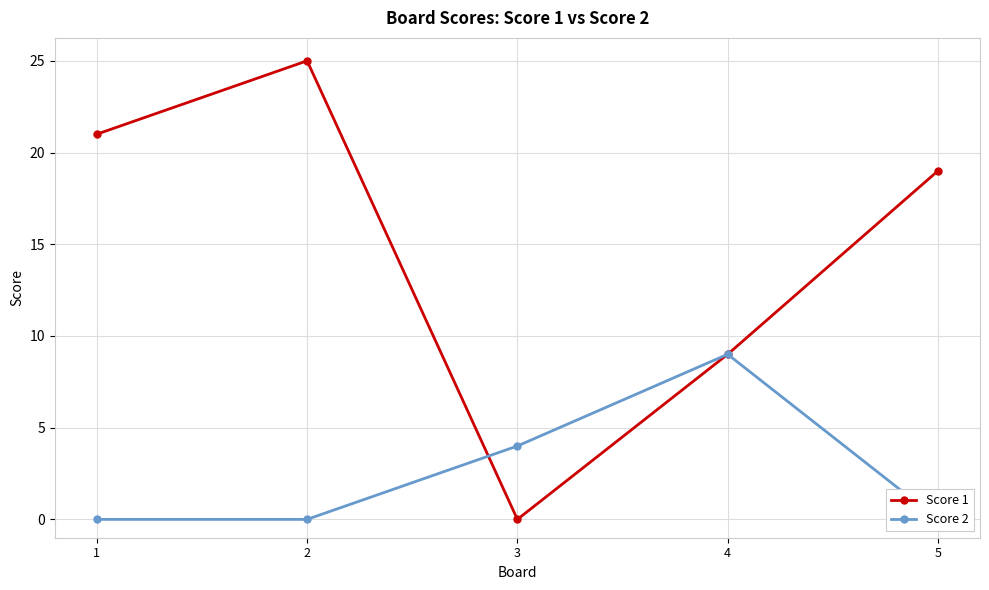

At how many categories does at least one series exceed 1?

5